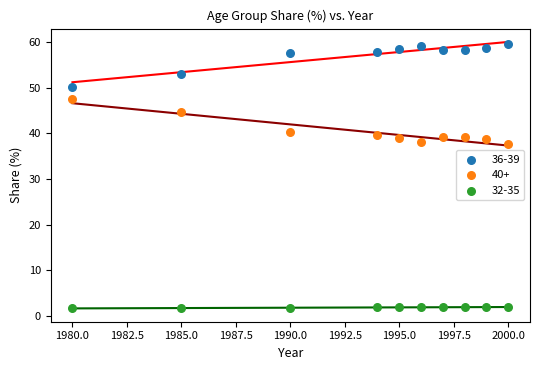

What is the X range (max minus min) for the scatter plot?

20.0